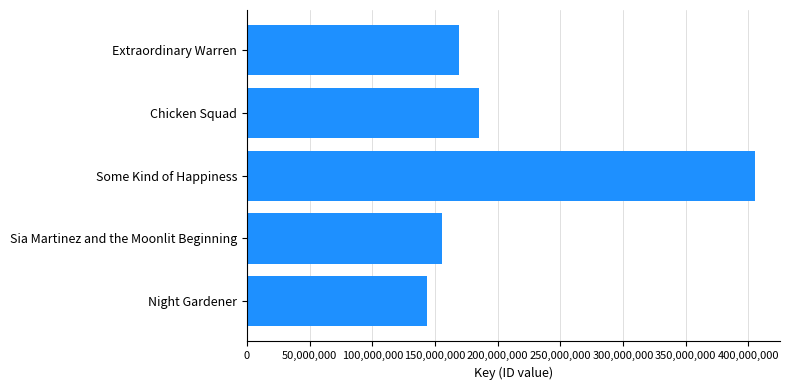

Rank the categories by value from highest to lowest.

Some Kind of Happiness, Chicken Squad, Extraordinary Warren, Sia Martinez and the Moonlit Beginning, Night Gardener